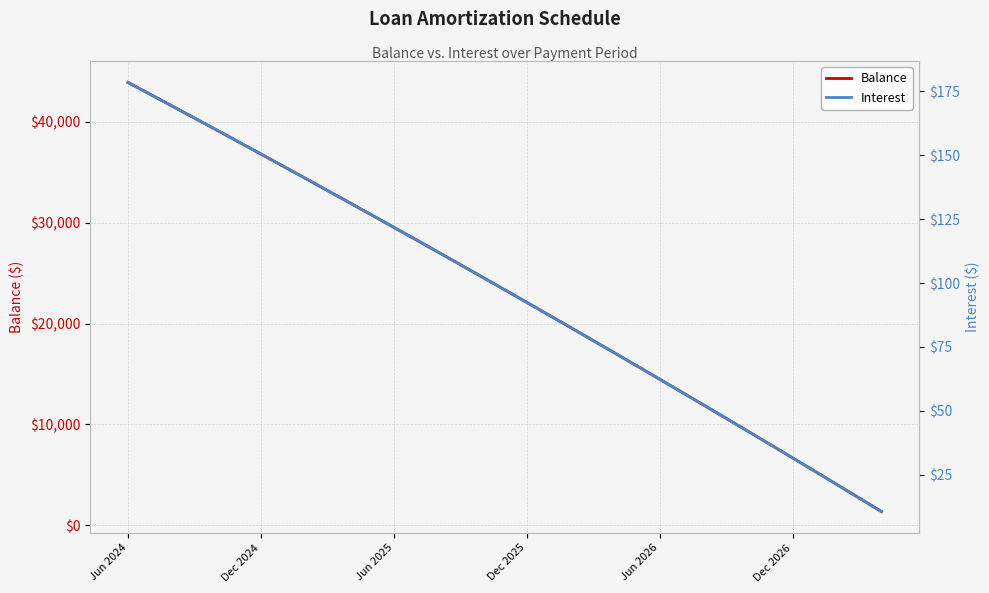

Which series changed the most between 13 and 20?

Balance